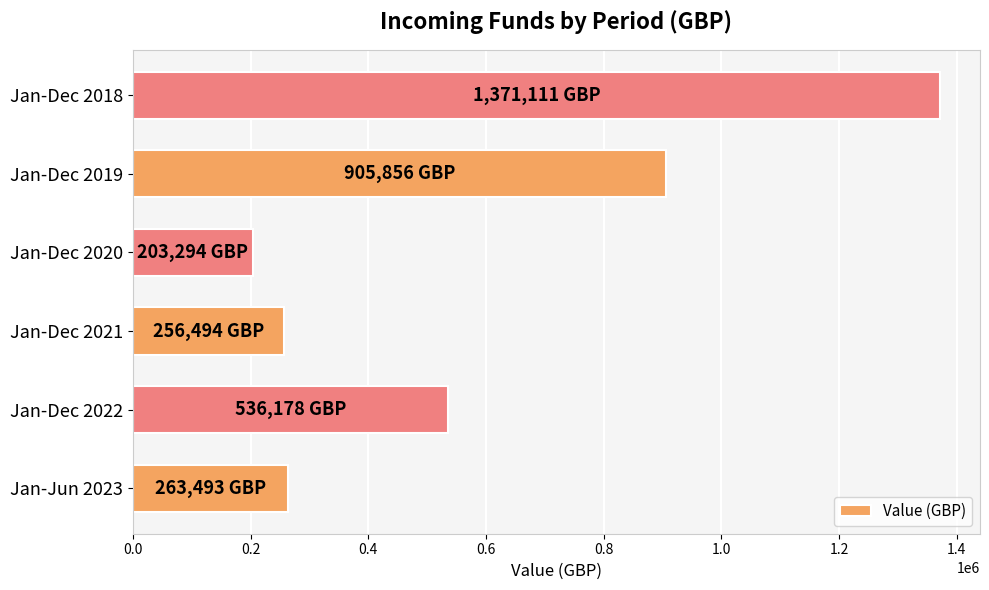

Is it true that the value at Jan-Jun 2023 is 263493?

True